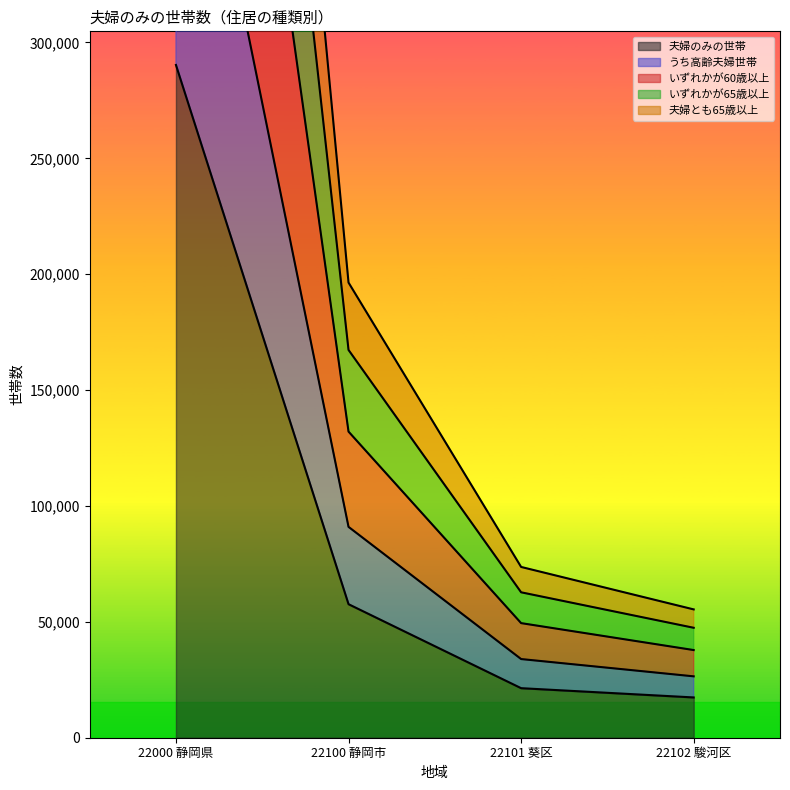

Reading left to right, what are all the values shown in this chart?

夫婦のみの世帯: 290300	57622	21377	17380
うち高齢夫婦世帯: 982908	196406	73688	55368
いずれかが60歳以上: 840431	167331	62750	47442
いずれかが65歳以上: 664465	132096	49451	37826
夫婦とも65歳以上: 456776	90984	33947	26485